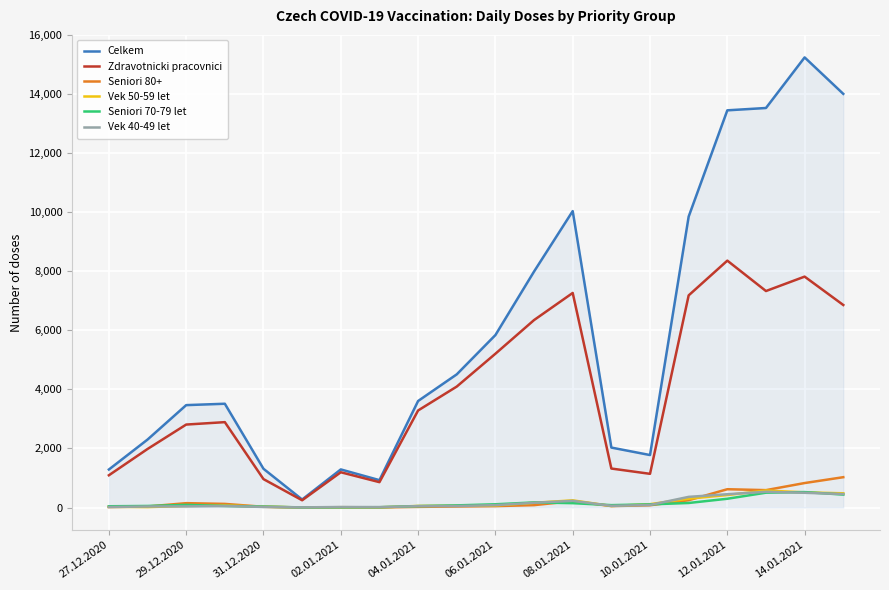

Which series has the largest total across all categories?

Celkem